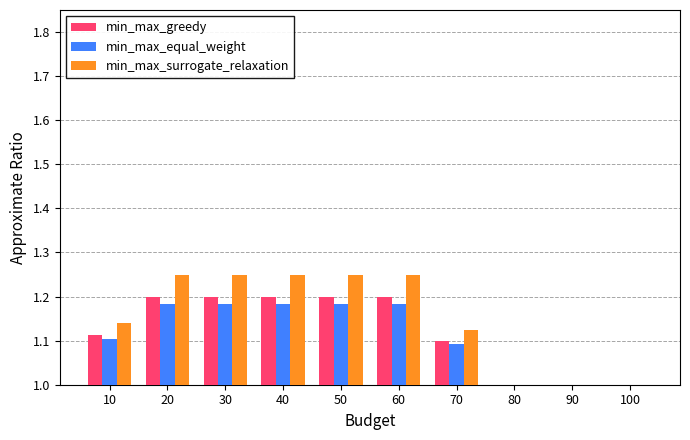

What is the sum of all min_max_equal_weight values?

11.1